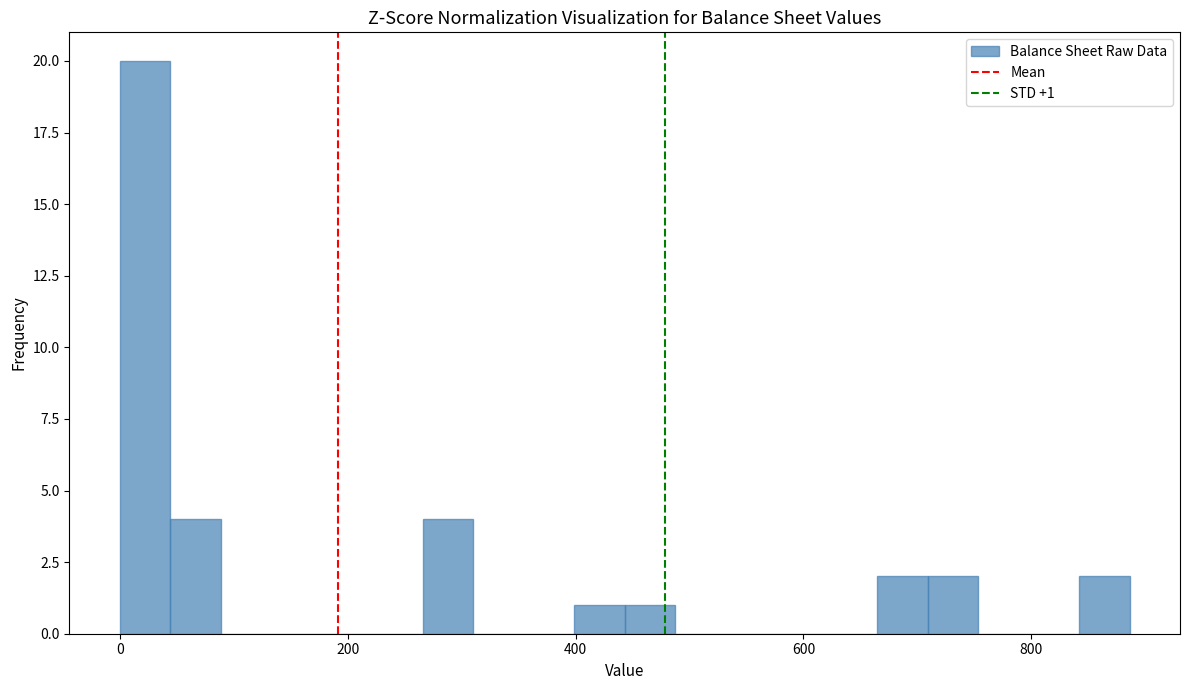

Around what value on the x-axis is the tallest bar? Give the approximate position of its centre, as read against the axis.

20